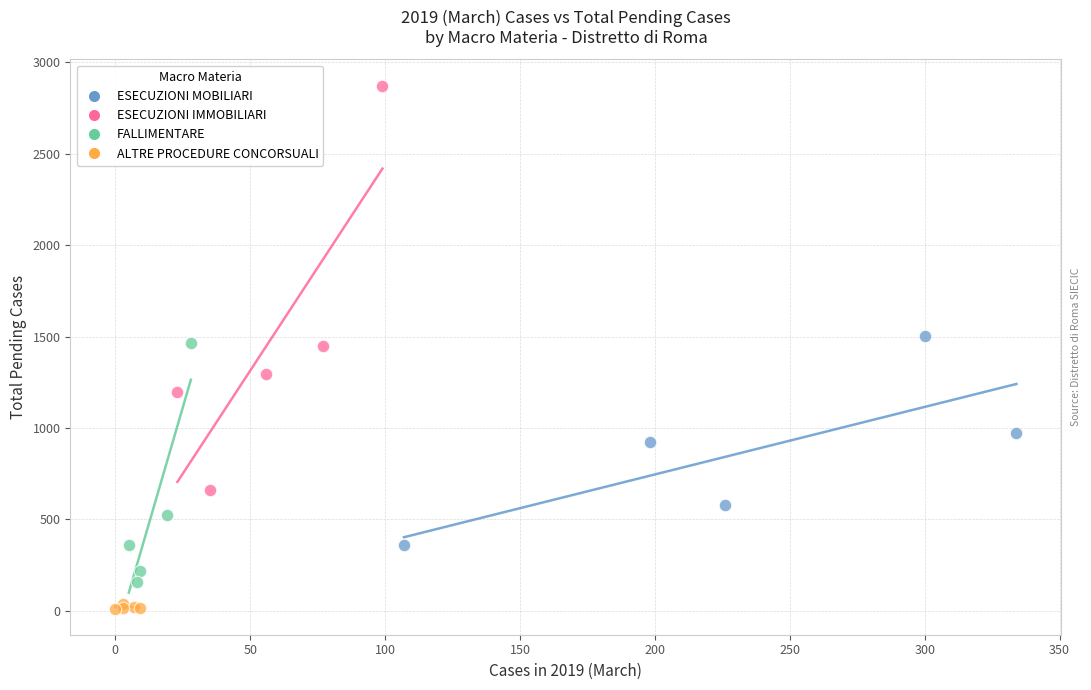

Which series reaches the minimum Y coordinate?

ALTRE PROCEDURE CONCORSUALI